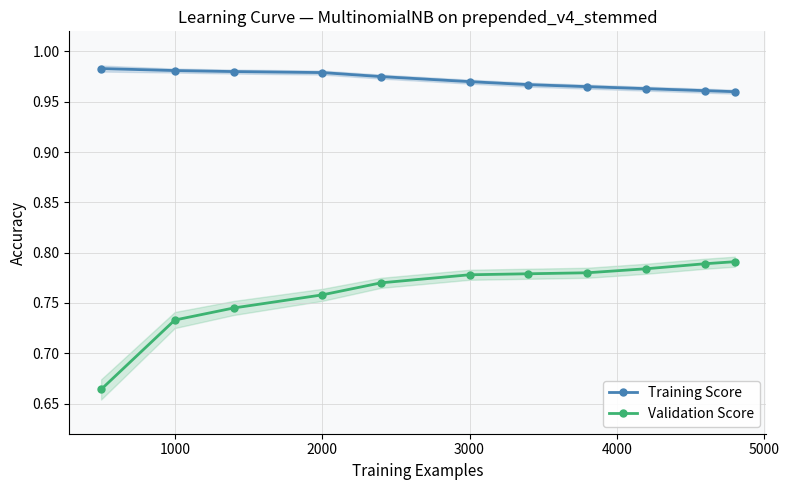

At which category is the sum across all series the highest?

10